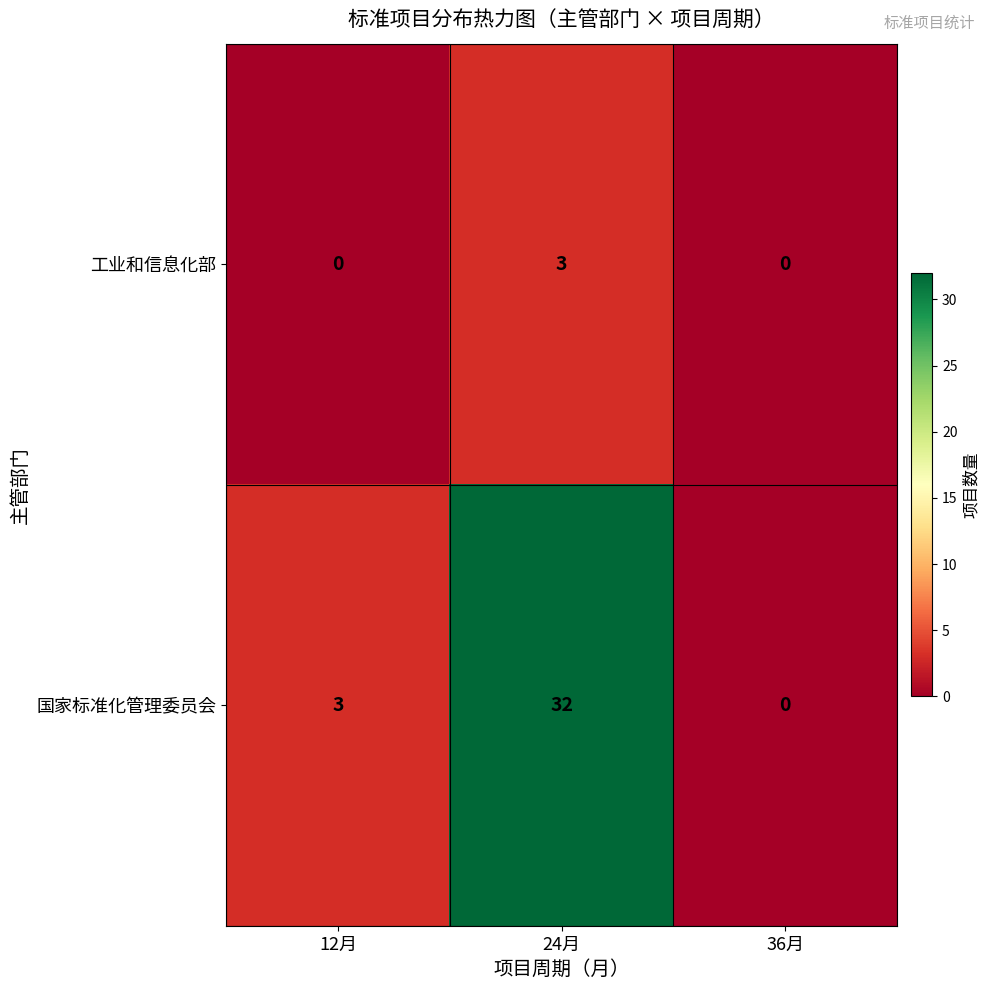

List the series in order of their peak value, highest first.

国家标准化管理委员会, 工业和信息化部